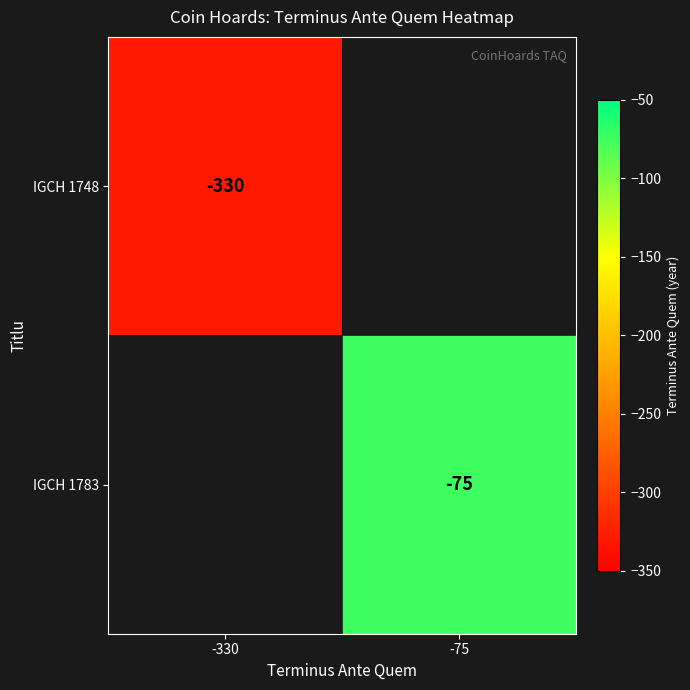

What is the minimum value shown in the chart?

-330.0